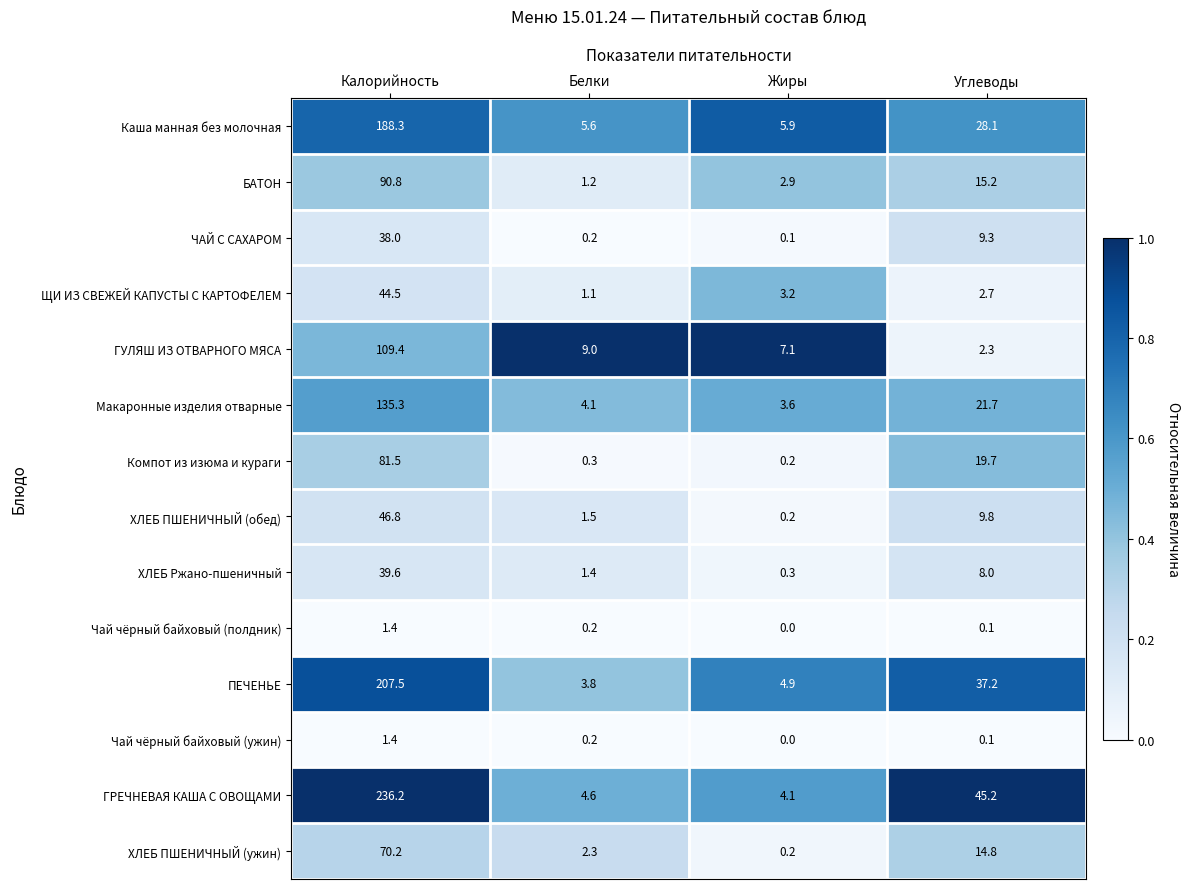

At which label does ХЛЕБ Ржано-пшеничный first exceed 8?

Калорийность